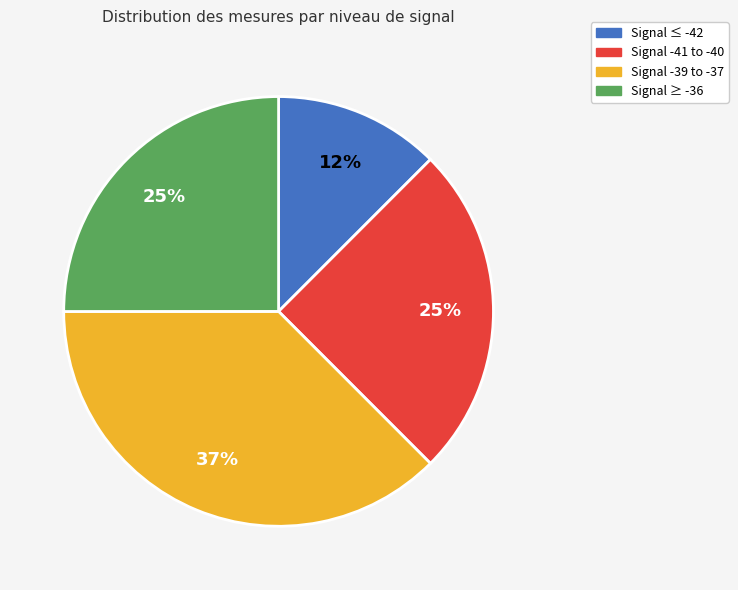

Which slice is the largest?

Signal -39 to -37